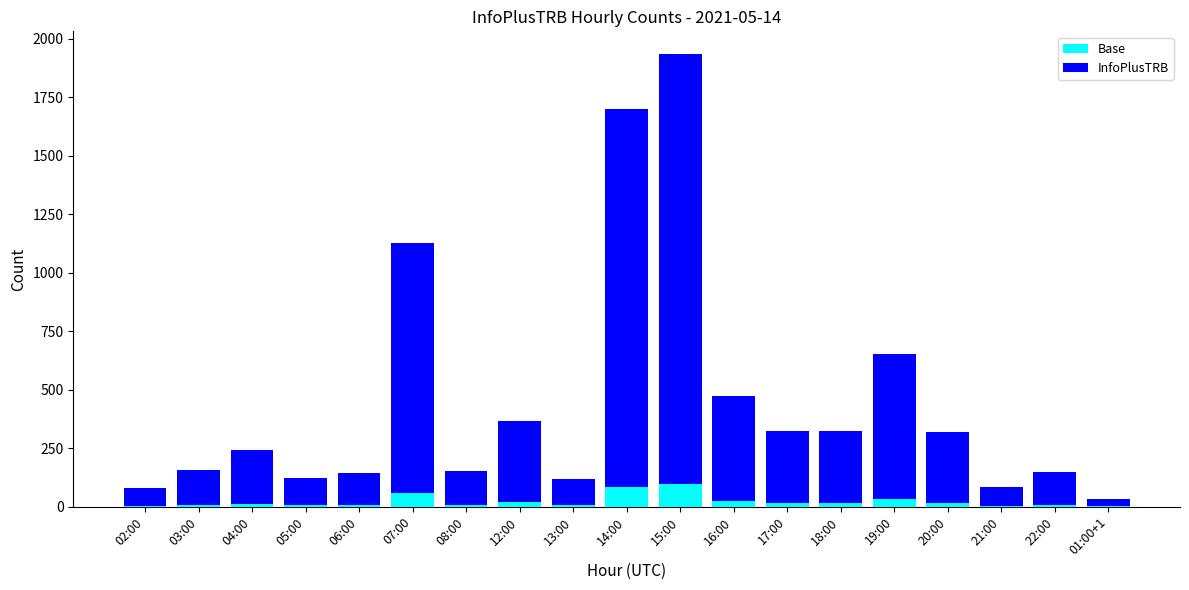

What are all the series names shown in the legend?

Base, InfoPlusTRB